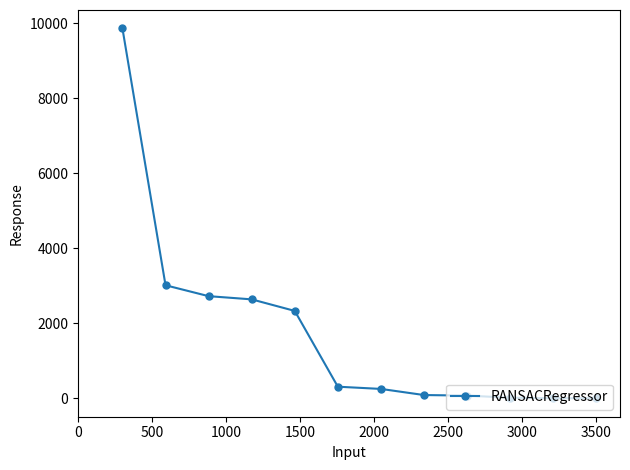

What is the value of the 1st point from the left?

9857.9